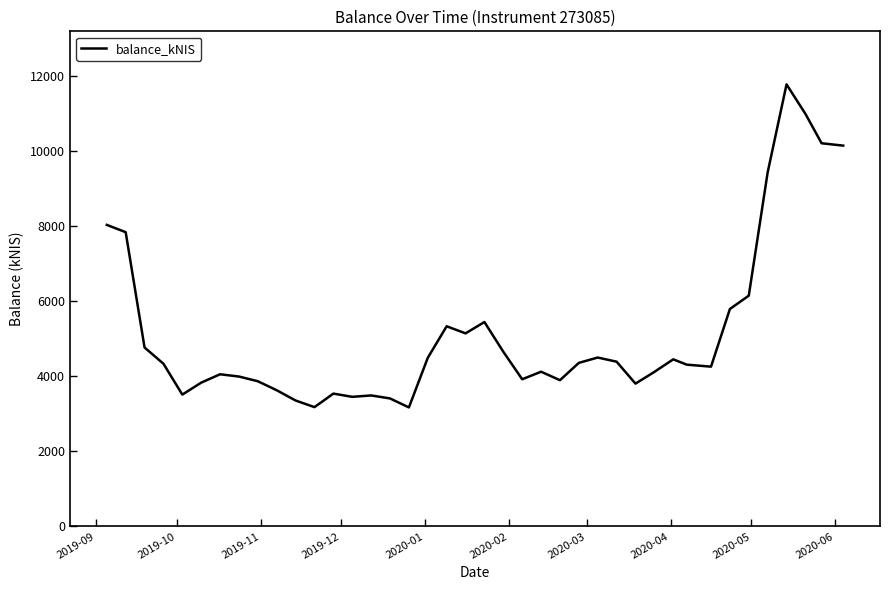

What is the minimum value shown in the chart?

3171.7